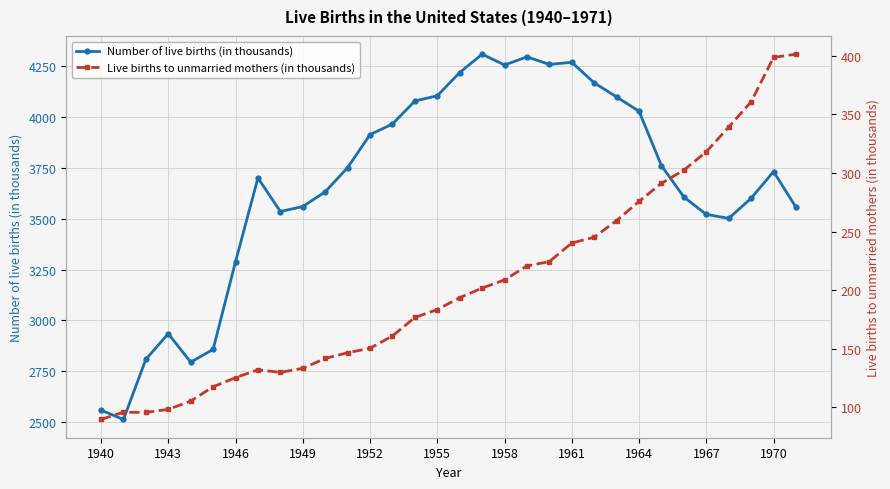

What is the sum of all Live births to unmarried mothers (in thousands) values?

6561.5